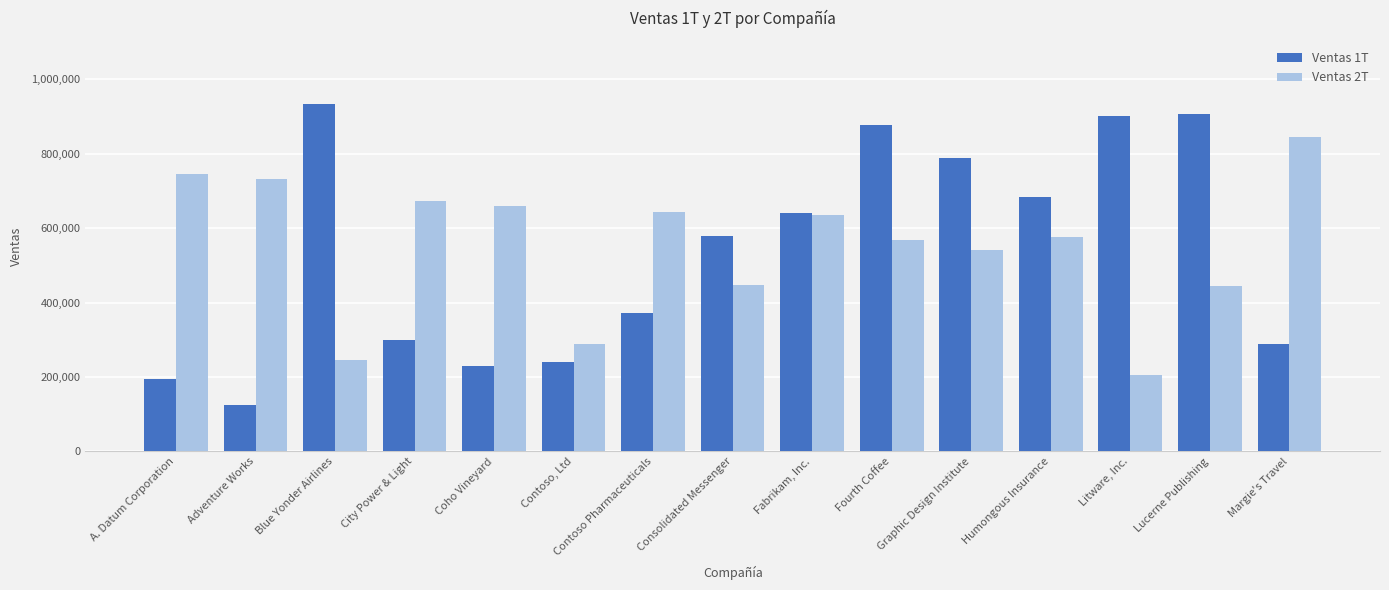

At Contoso, Ltd, list the series in order from smallest to largest.

Ventas 1T, Ventas 2T